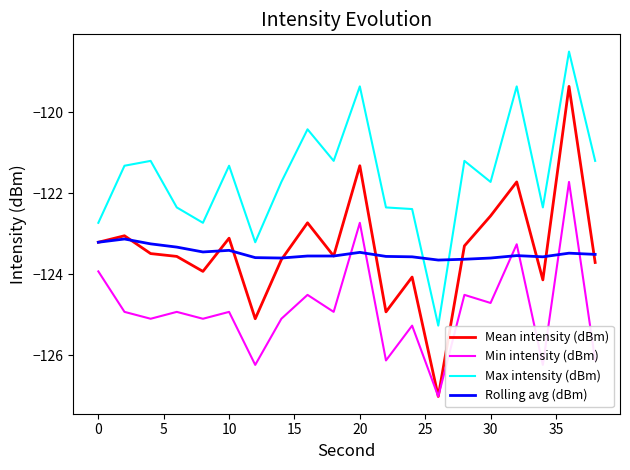

Which series has the largest total across all categories?

Max intensity (dBm)